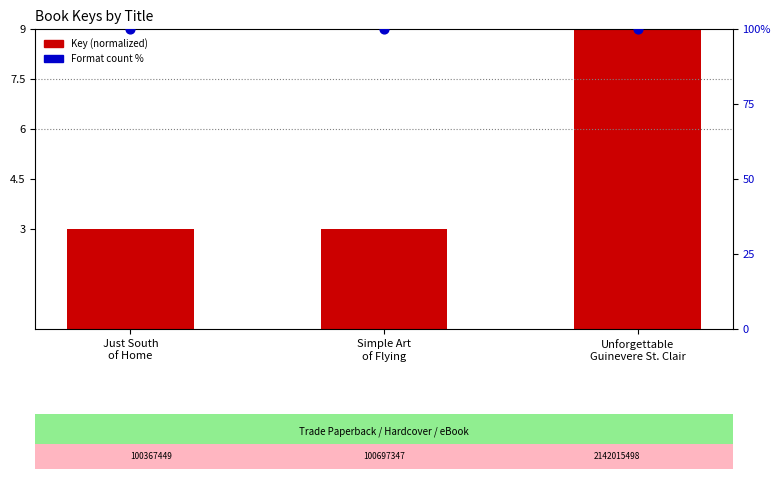

What is the total value across all series at Unforgettable
Guinevere St. Clair?

109.0